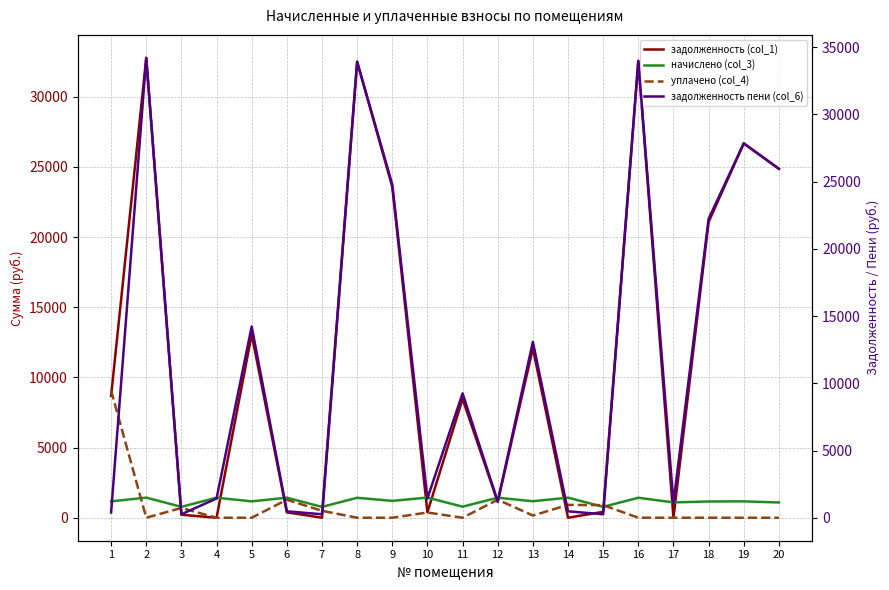

Which series has the largest total across all categories?

задолженность пени (col_6)